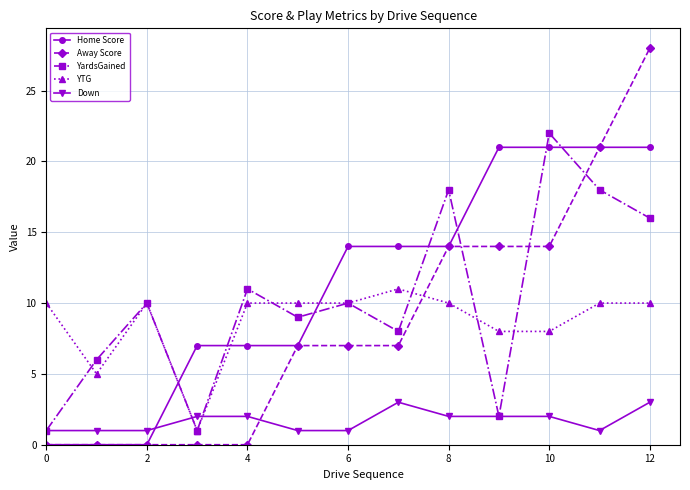

Reading left to right, extract all data points from this chart.

Home Score: 0	0	0	7	7	7	14	14	14	21	21	21	21
Away Score: 0	0	0	0	0	7	7	7	14	14	14	21	28
YardsGained: 1	6	10	1	11	9	10	8	18	2	22	18	16
YTG: 10	5	10	1	10	10	10	11	10	8	8	10	10
Down: 1	1	1	2	2	1	1	3	2	2	2	1	3